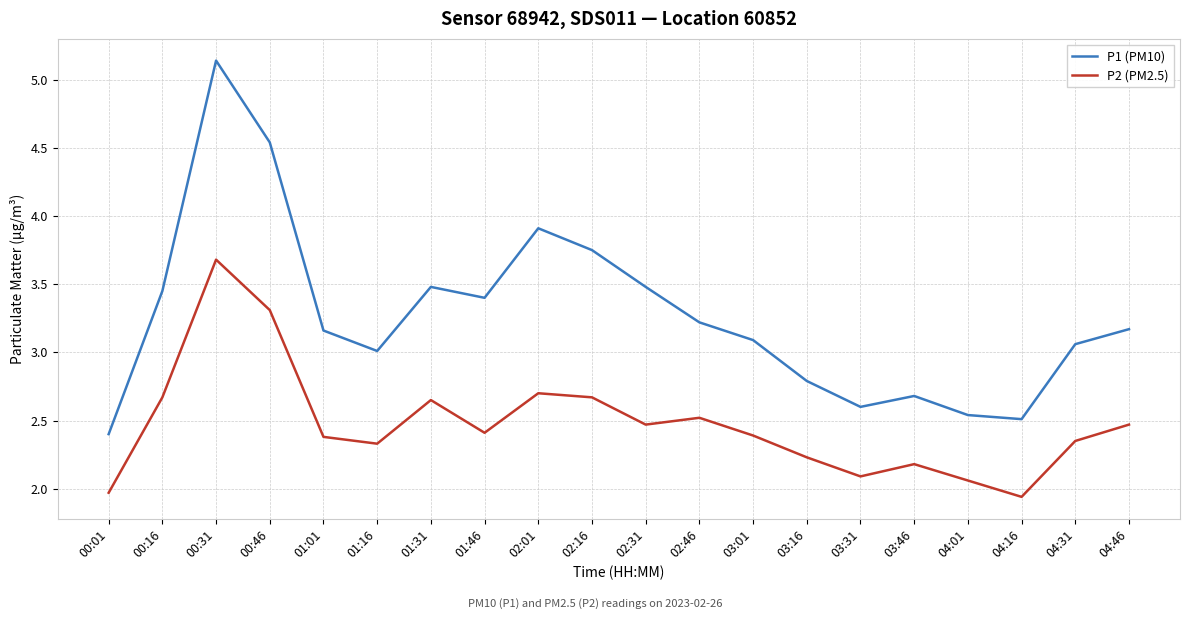

What is the difference between the maximum and minimum values in the P1 (PM10) series?

2.7